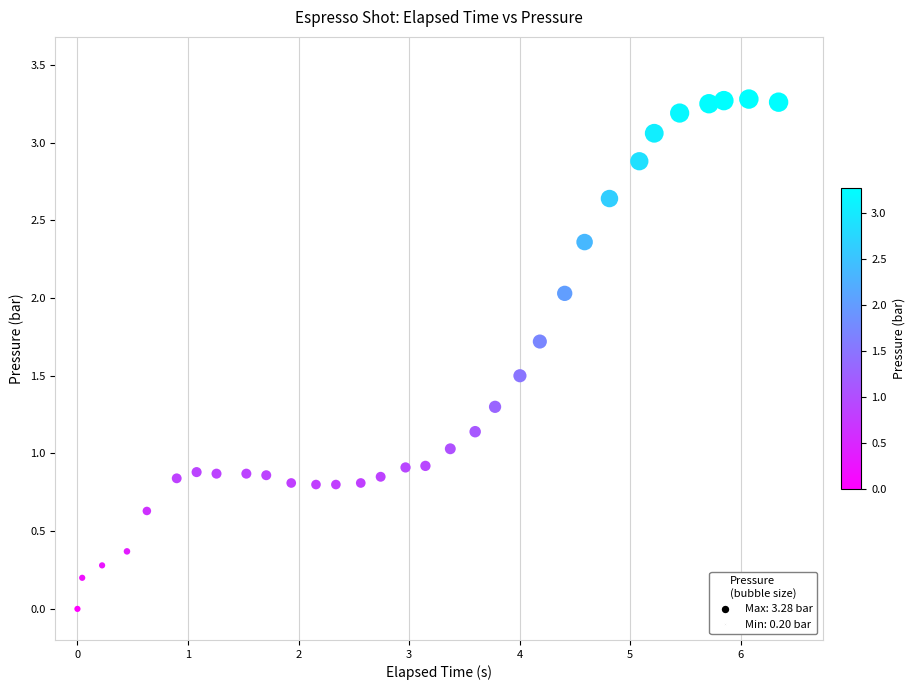

What is the range of X values (max minus min)?

6.3